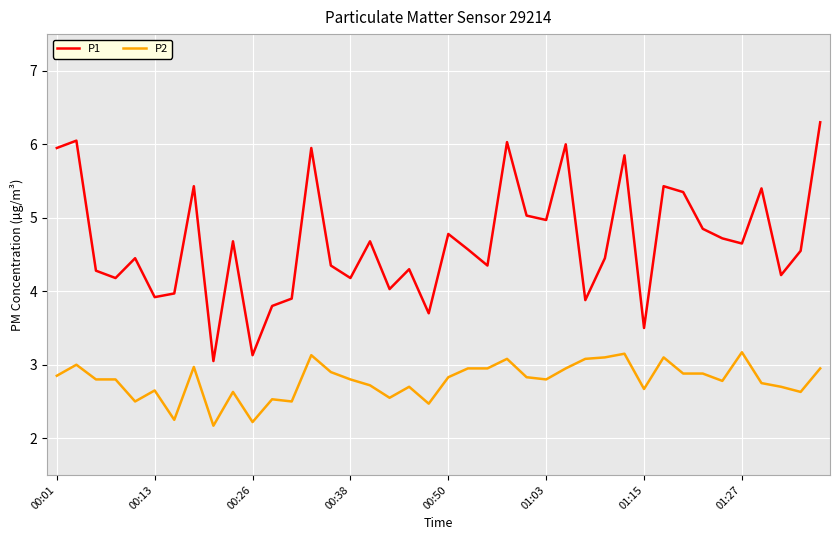

Which series has the largest range (max minus min)?

P1